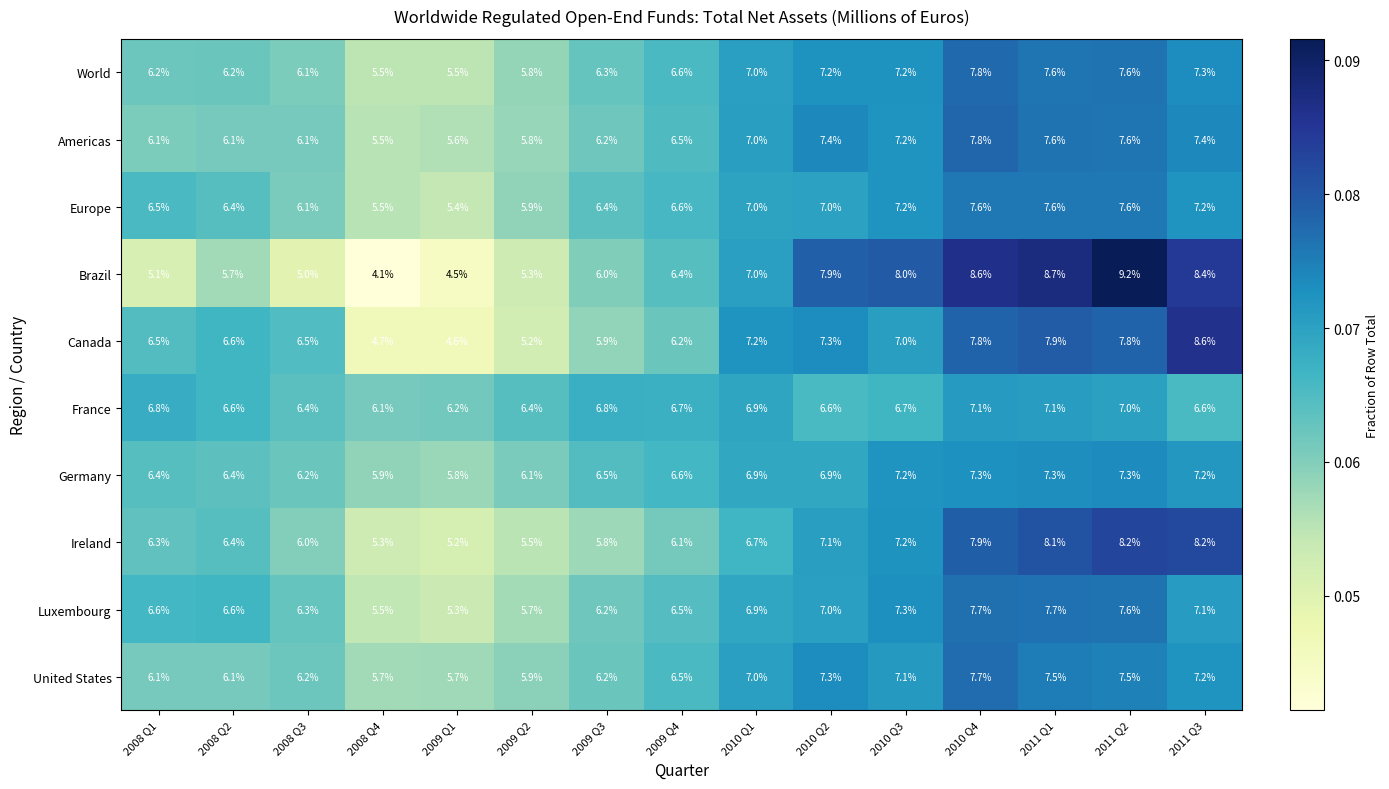

What is the greatest value displayed?

9.2